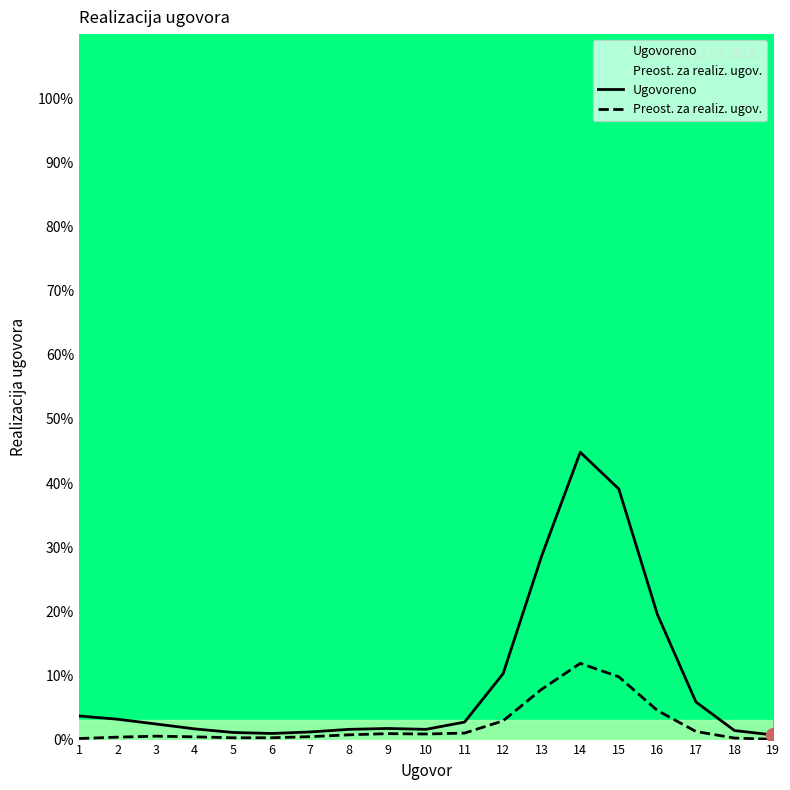

Is this an area chart (filled region under the line)?

No